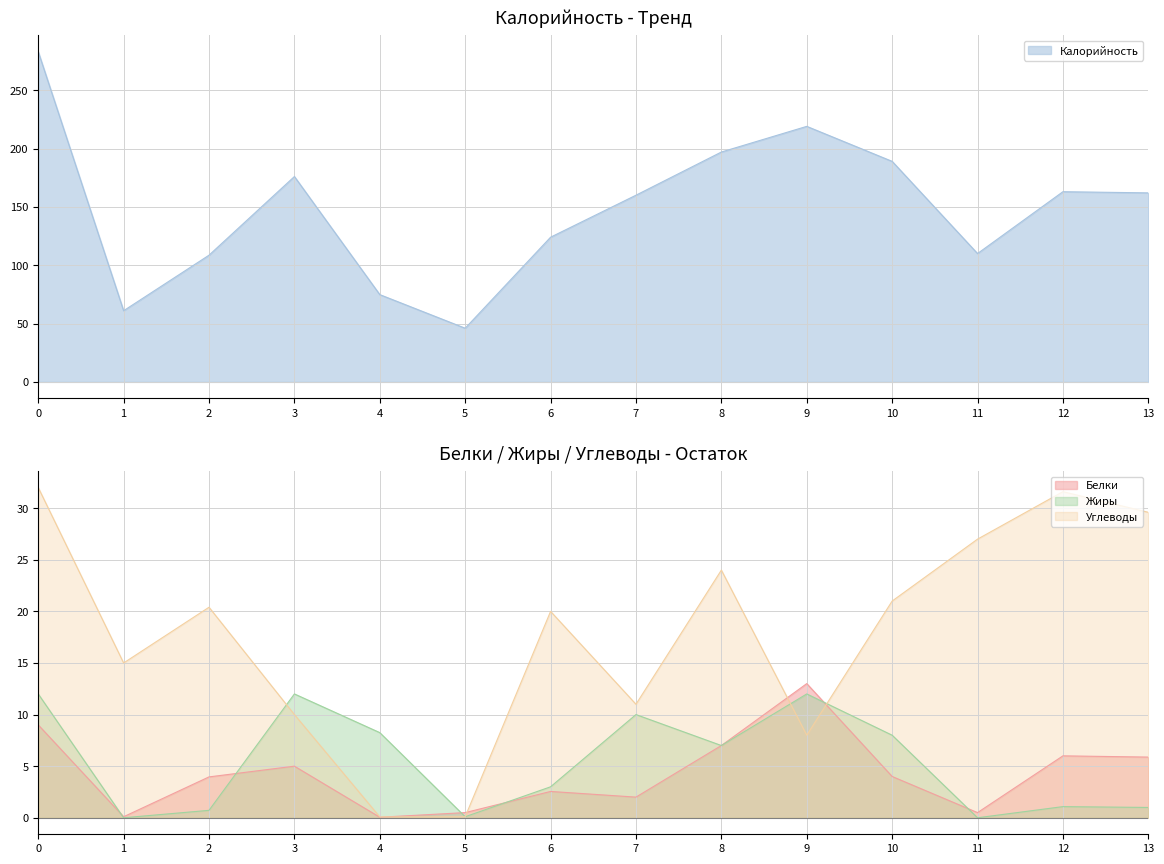

What is the difference between the maximum and minimum values in the Калорийность series?

237.0